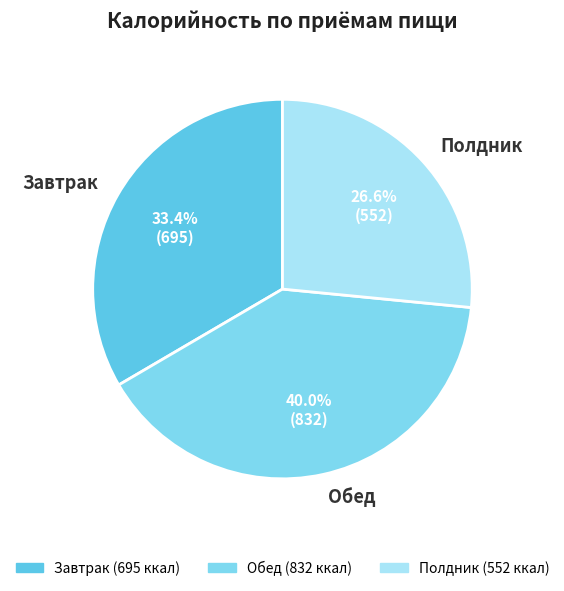

Is Обед the majority of the pie?

No